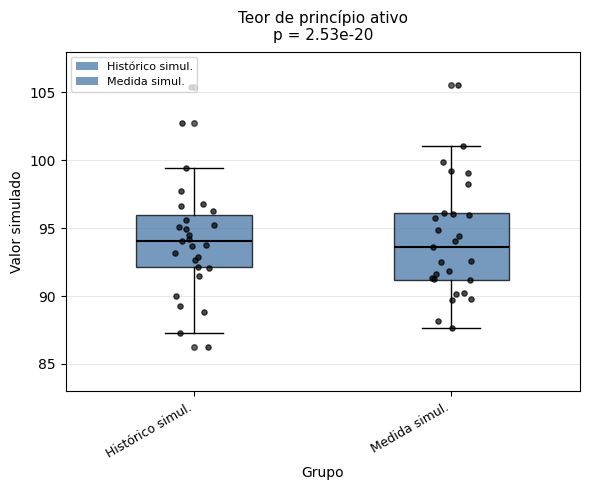

Comparing the boxes themselves (not the whiskers), which one is the tallest?

Medida simul.